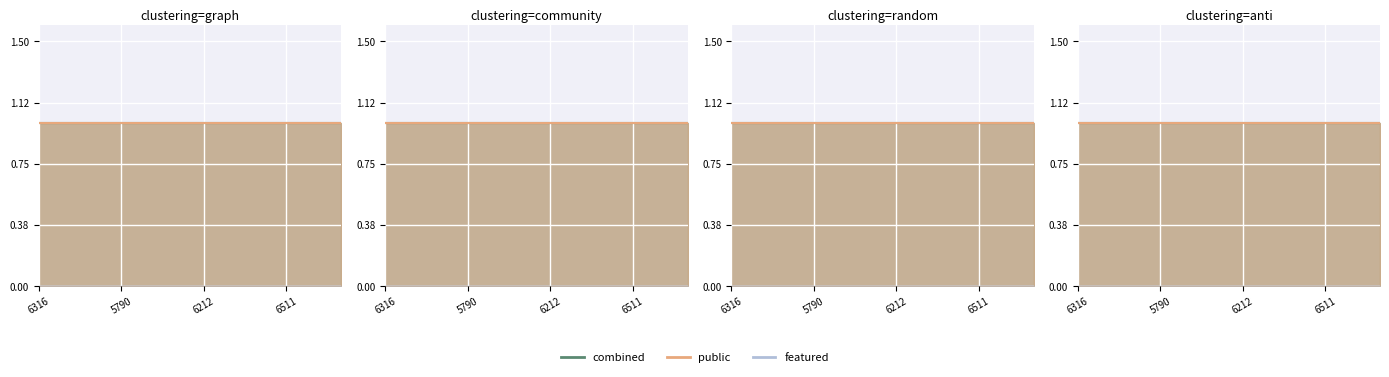

Reading left to right, list all the values displayed in this chart.

public: 6316=1	6845=1	6847=1	5790=1	6848=1	5678=1	6212=1	6768=1	5664=1	6511=1	6513=1	6516=1
featured: 6316=0	6845=0	6847=0	5790=0	6848=0	5678=0	6212=0	6768=0	5664=0	6511=0	6513=0	6516=0